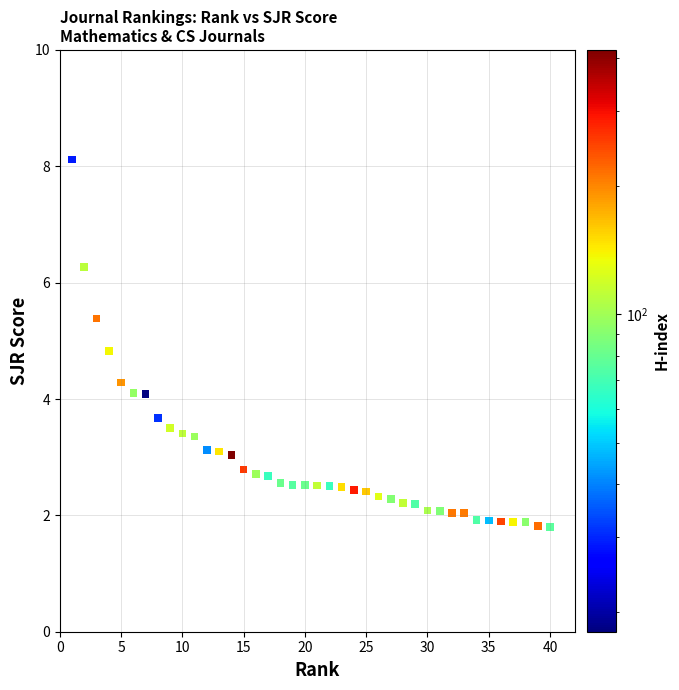

What is the range of Y values (max minus min)?

6.3